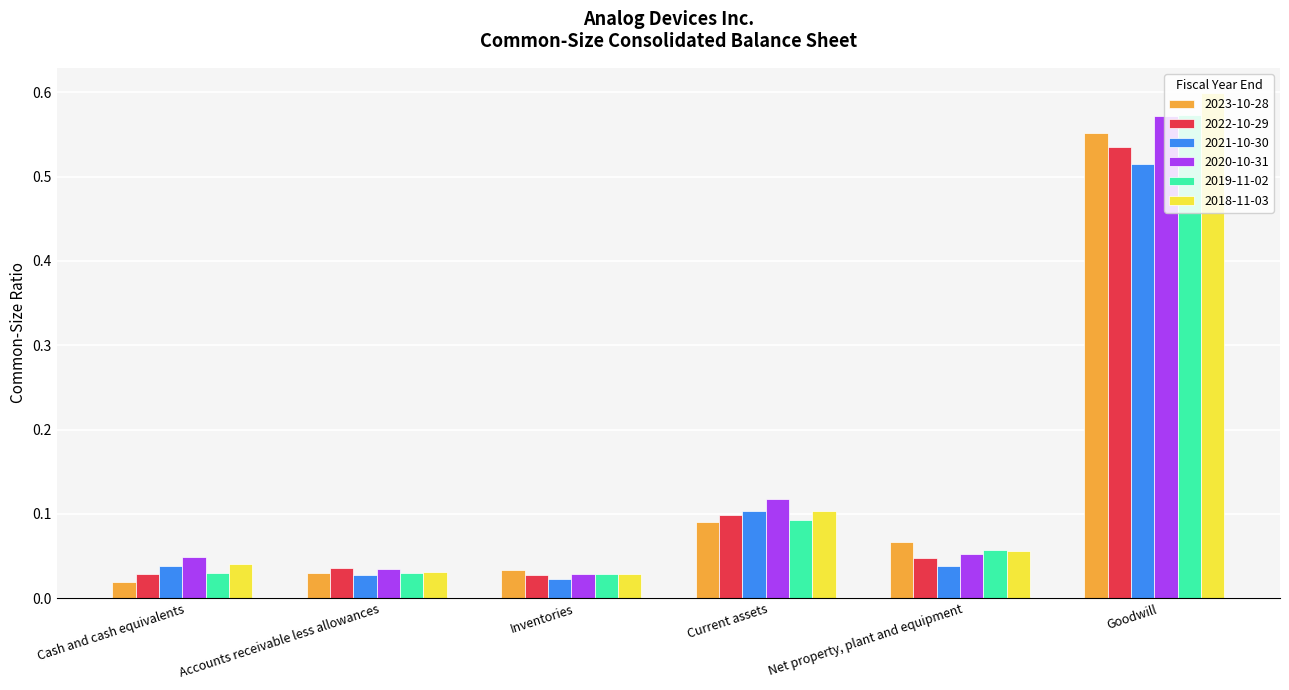

What is the sum of all 2022-10-29 values?

0.8